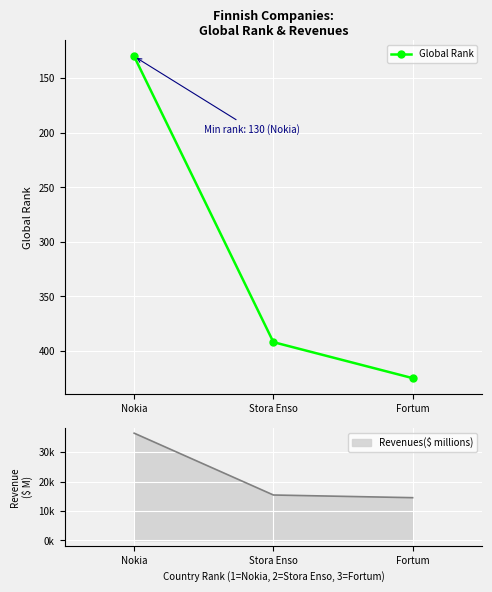

What is the ratio of the value at Fortum to the value at Stora Enso?

1.1